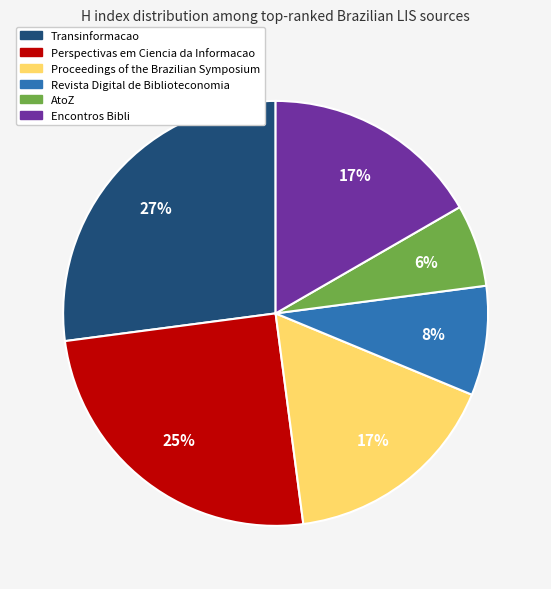

Which category has the biggest portion of the pie?

Transinformacao